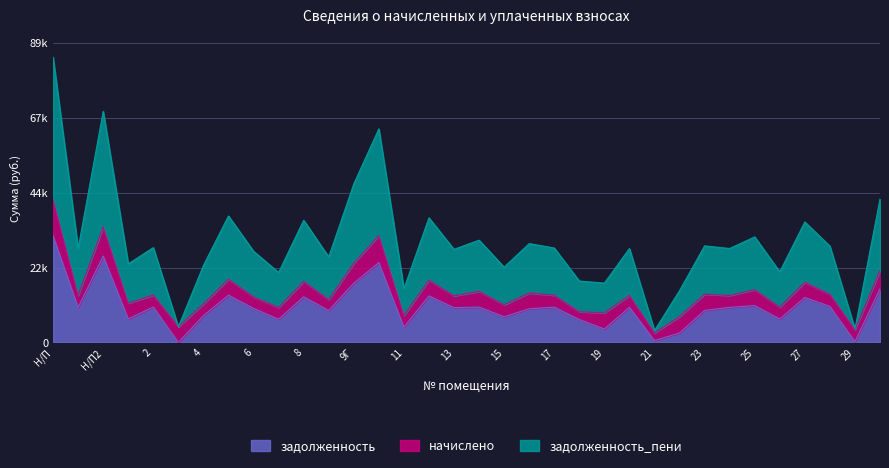

What is the difference between the highest and lowest values at 28?

18106.1